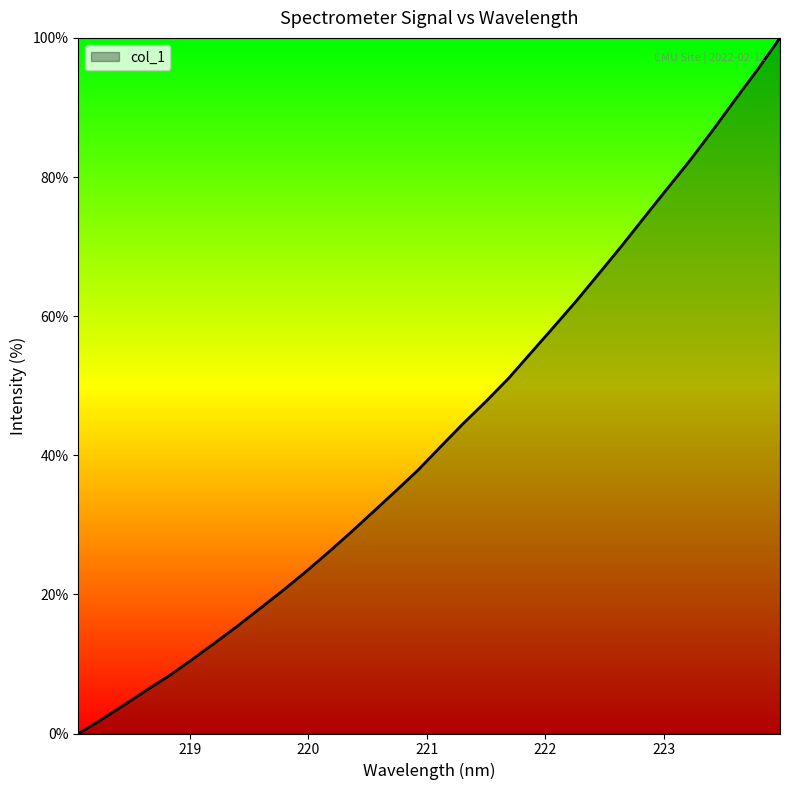

What is the greatest value displayed?

100.0